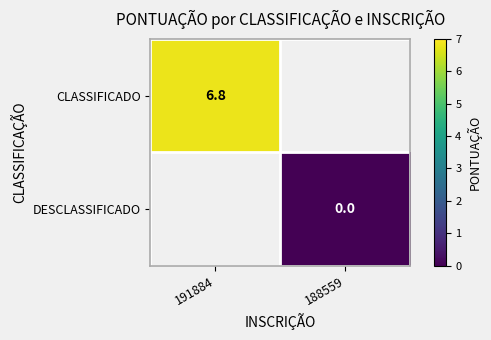

The CLASSIFICADO series shows 6.8 at 191884. True or false?

True